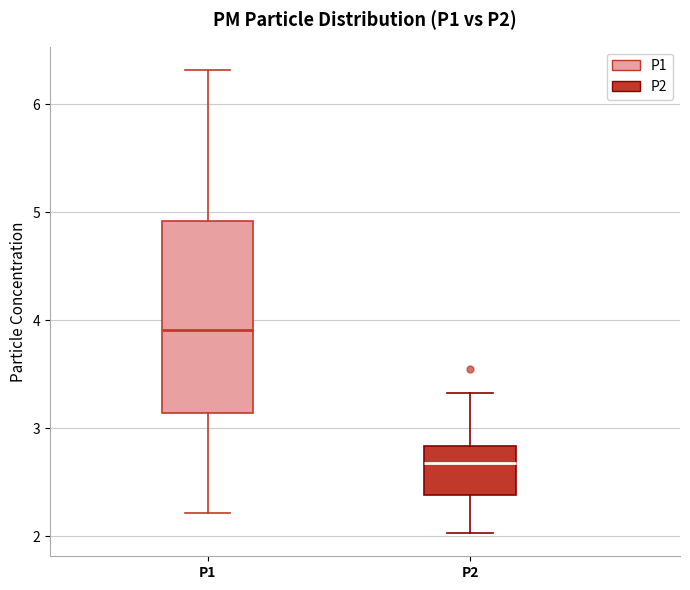

Comparing the boxes themselves (not the whiskers), which one is the tallest?

P1